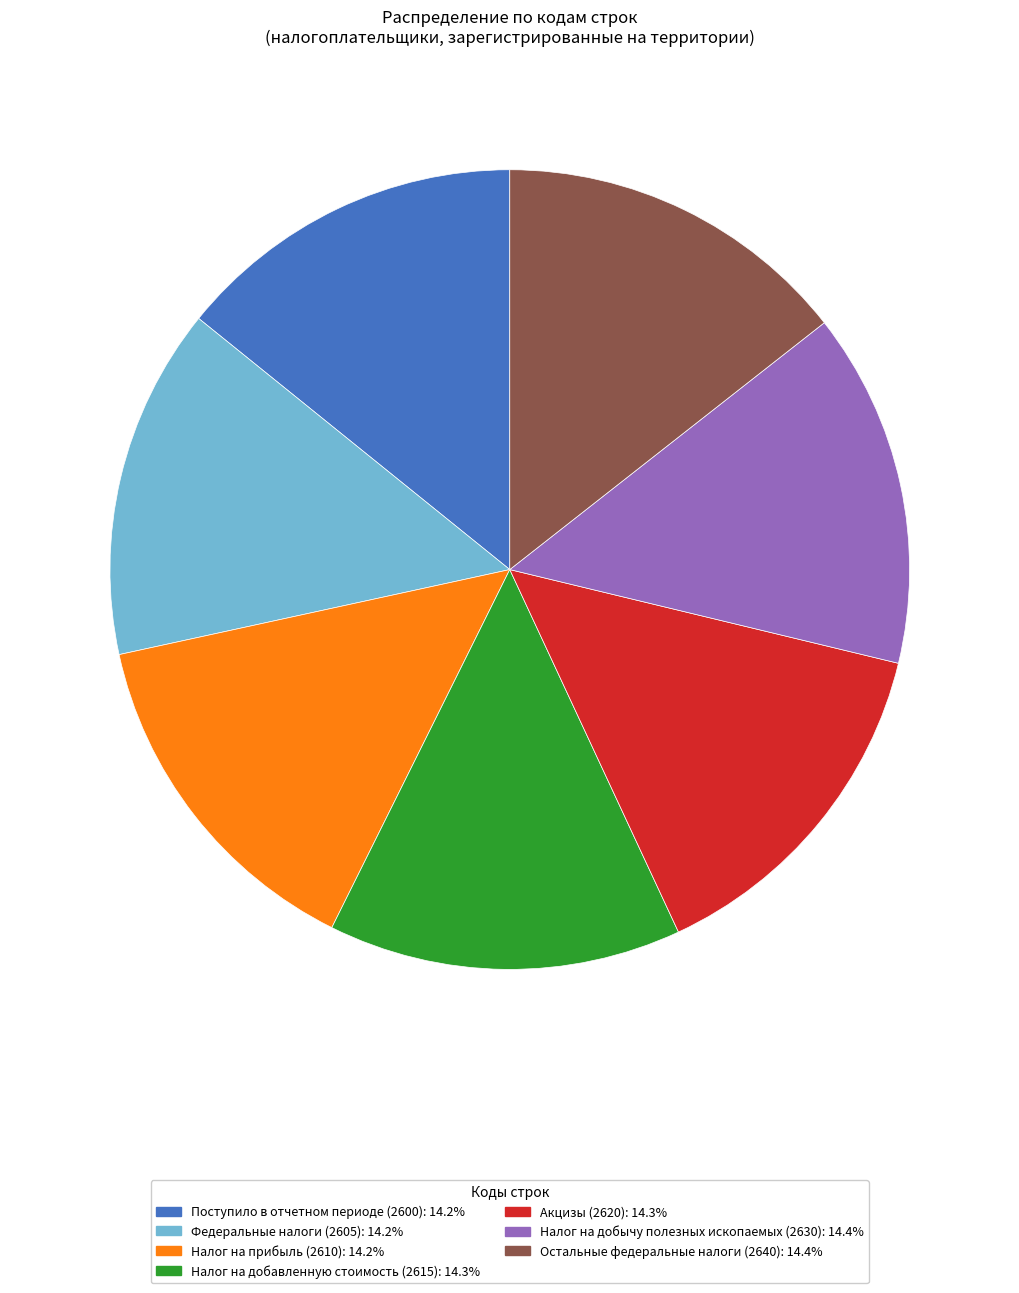

What is the ratio of the value at Федеральные налоги (2605): 14.2% to the value at Налог на добавленную стоимость (2615): 14.3%?

1.0